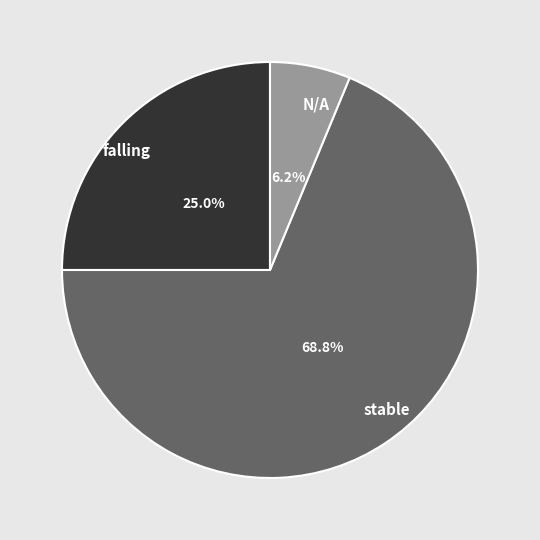

How many slices are in this pie chart?

3